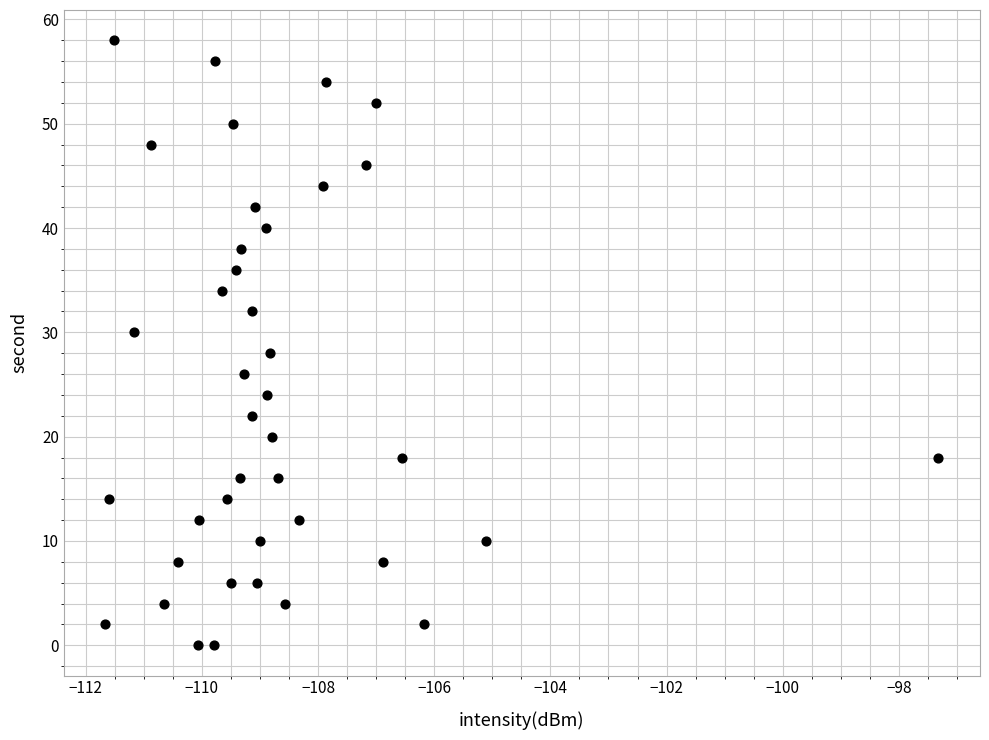

What is the range of Y values (max minus min)?

58